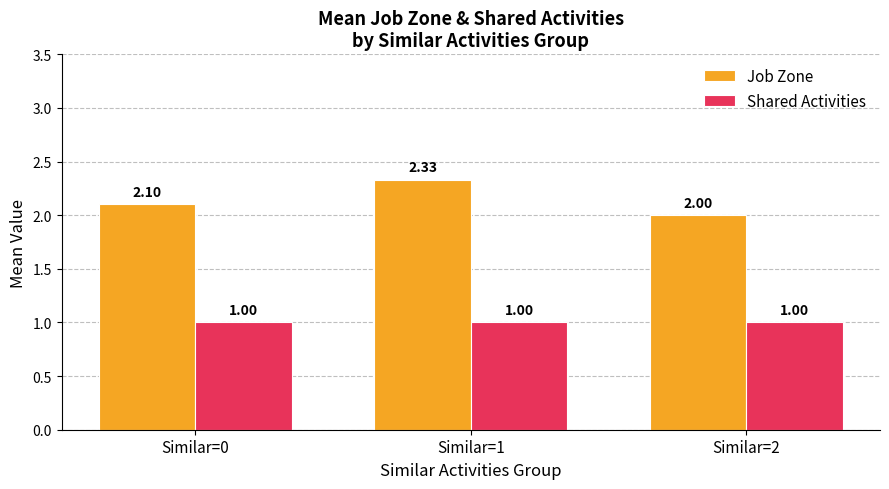

Is it true that Job Zone equals 2.8 at Similar=0?

False